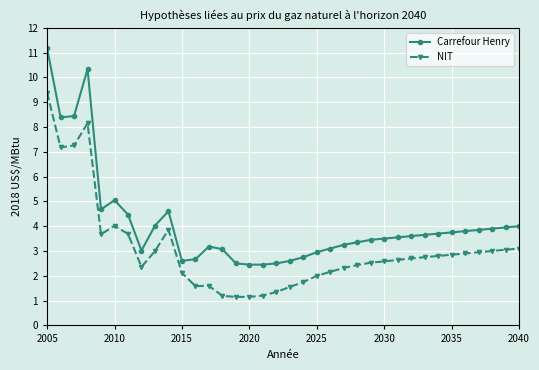

Which series has the largest total across all categories?

Carrefour Henry